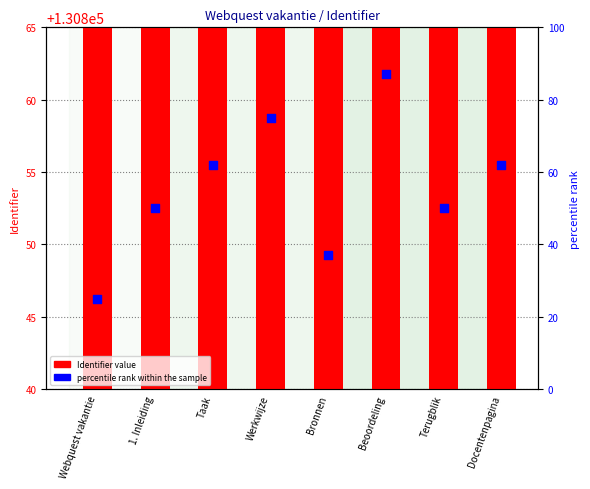

Which series has the largest Y range (max minus min)?

percentile rank within the sample